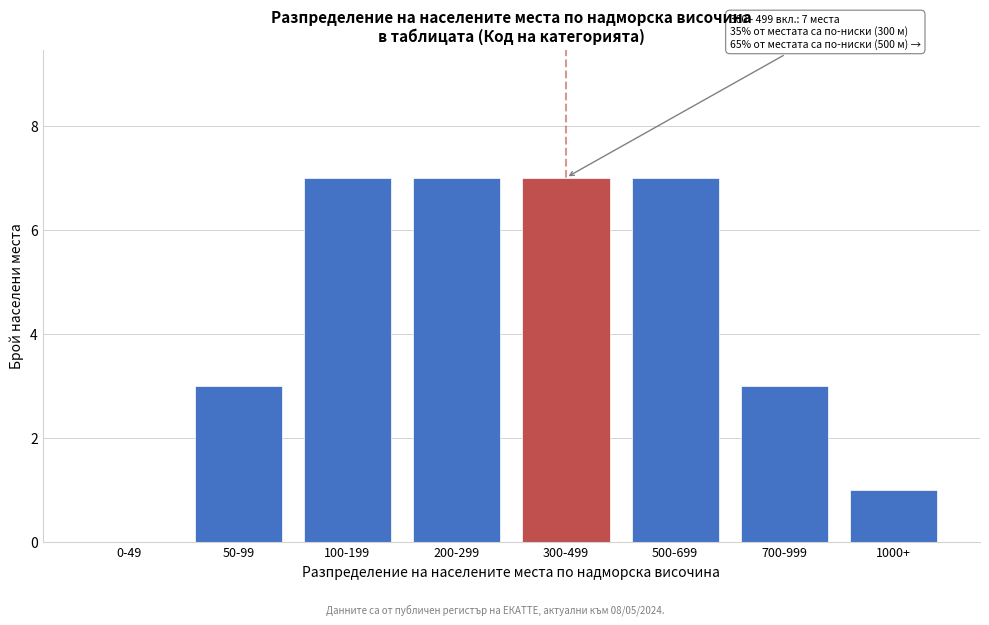

Reading left to right, list all the values displayed in this chart.

0-49=0	50-99=3	100-199=7	200-299=7	300-499=7	500-699=7	700-999=3	1000+=1